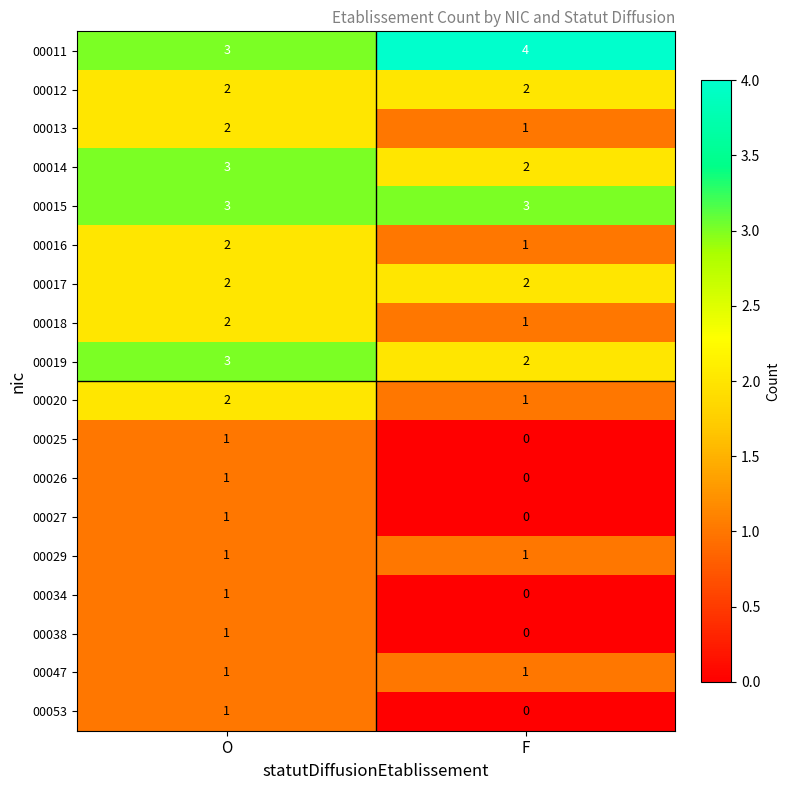

What is the difference between the highest and lowest values at F?

4